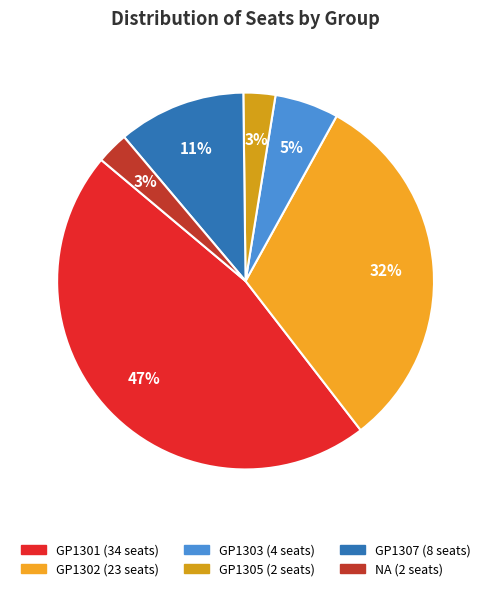

To the nearest percent, what is the average slice percentage?

17%